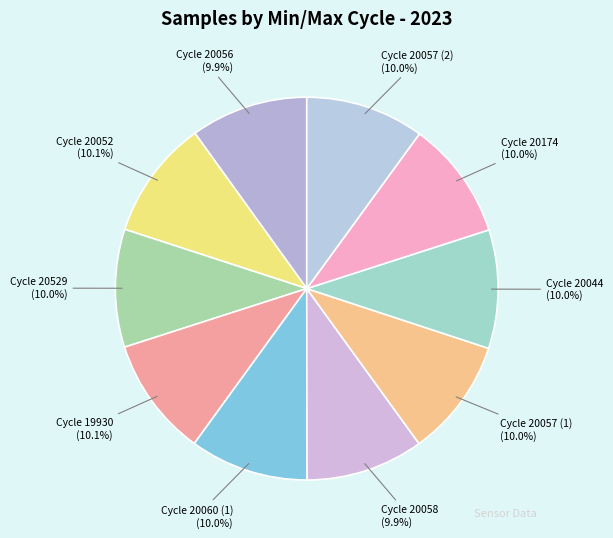

How many slices are in this pie chart?

10